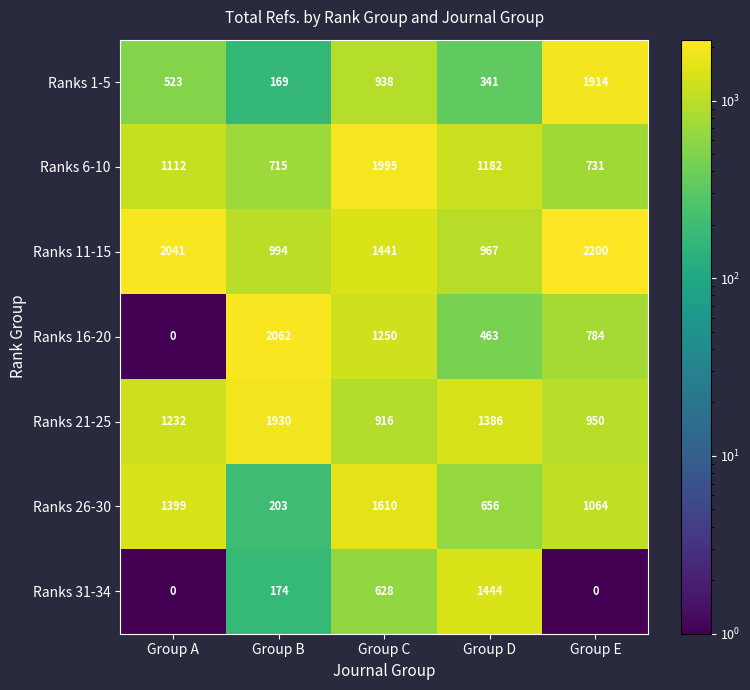

True or false: Ranks 26-30 has a value of 1453 at Group E.

False